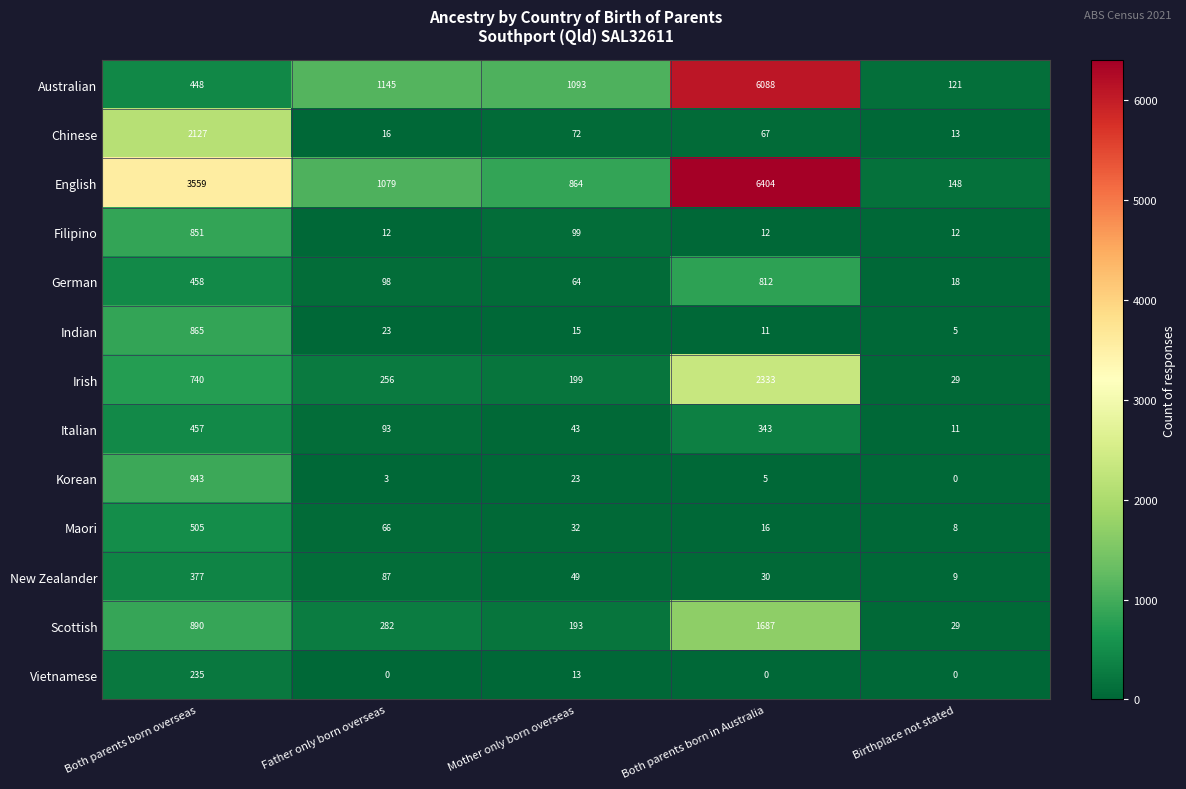

At how many categories does at least one series exceed 5568?

1